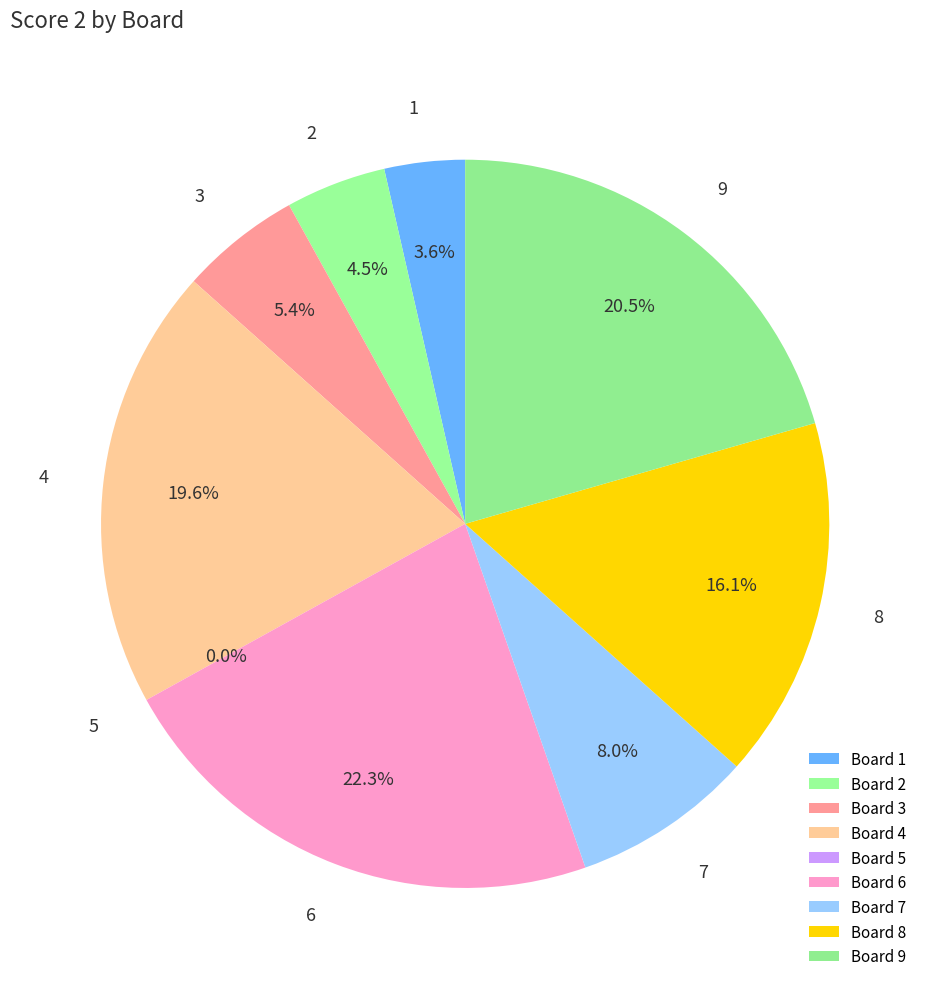

Does 1 account for over 50% of the chart?

No